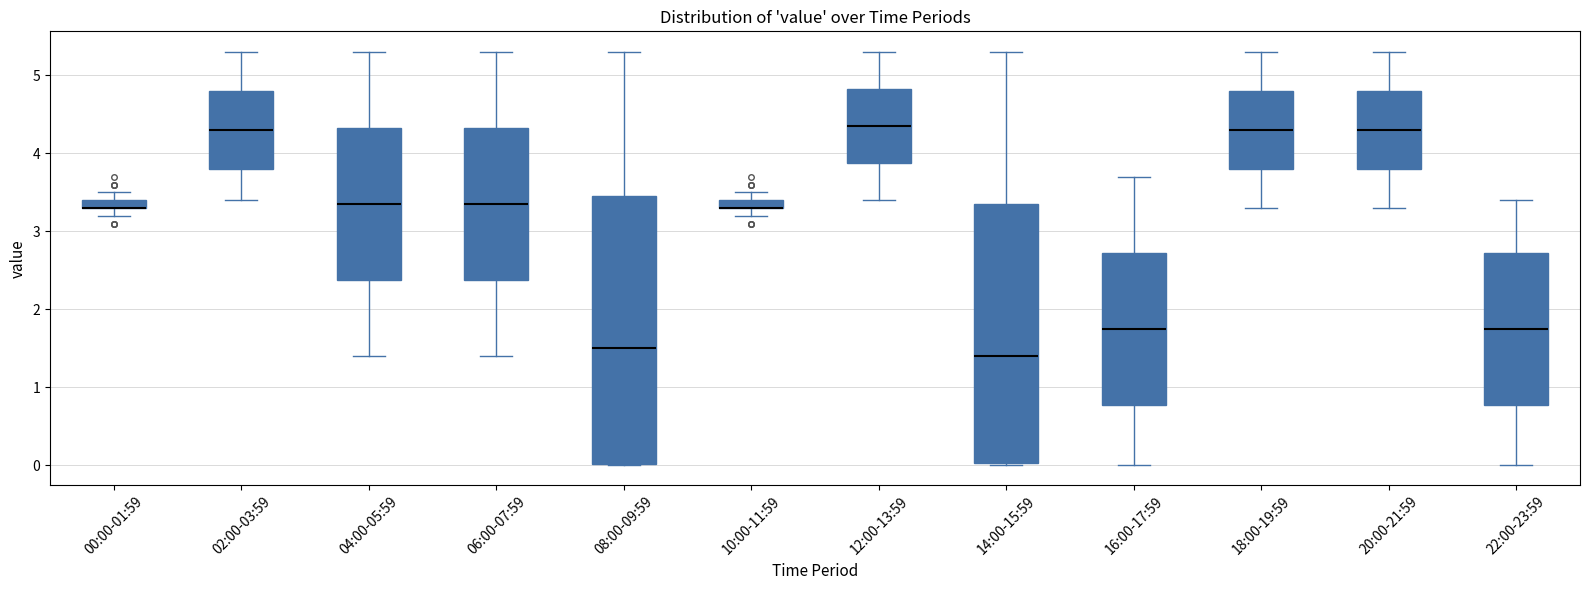

Which box is the tallest, from its lower edge to its upper edge?

08:00-09:59